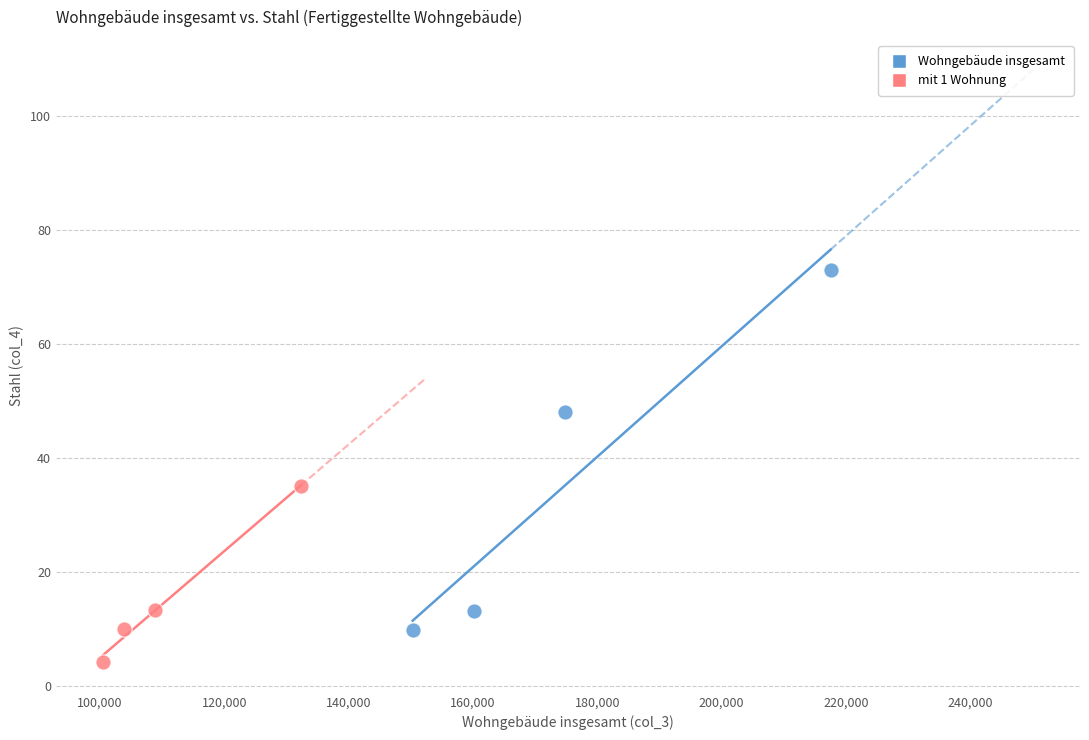

Which series reaches the maximum Y coordinate?

Wohngebäude insgesamt